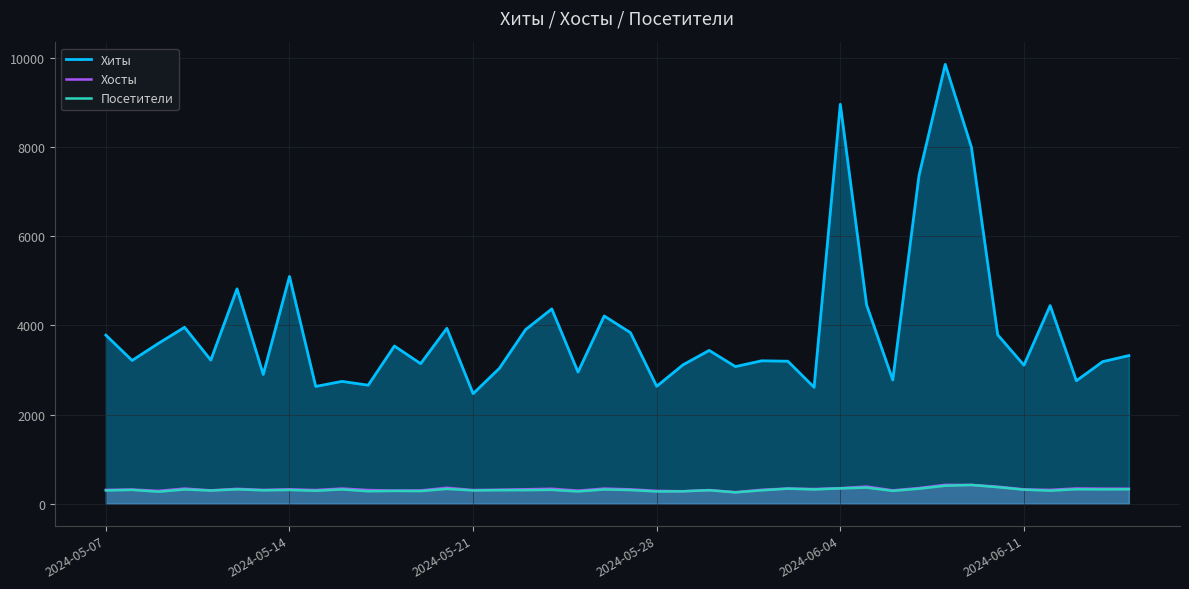

What is the sum of all Хосты values?

13010